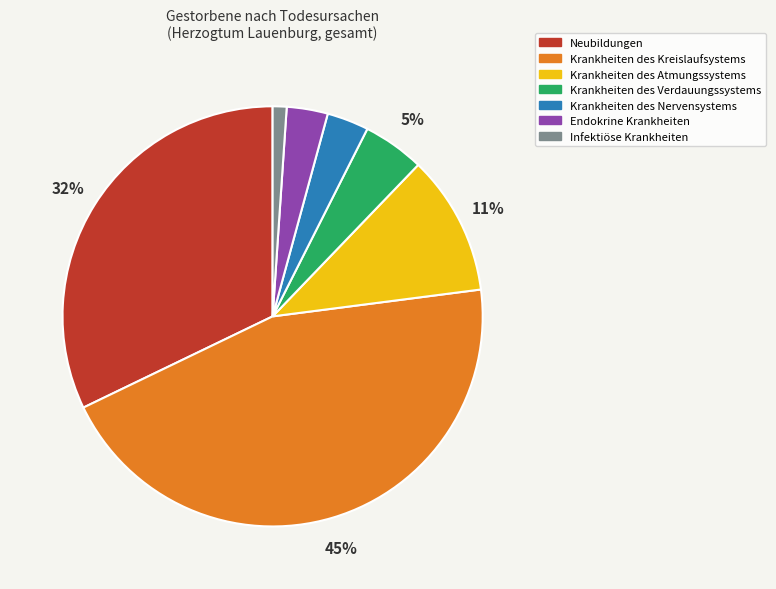

To the nearest percent, what is the difference between the largest and smallest slice percentages?

44%